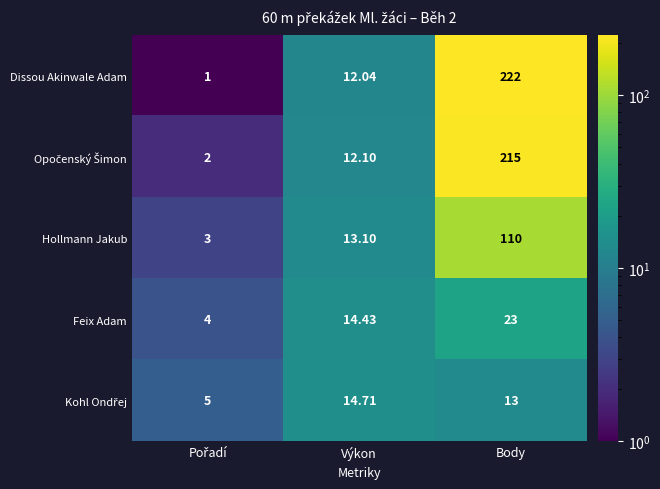

Which series has the largest total across all categories?

Dissou Akinwale Adam